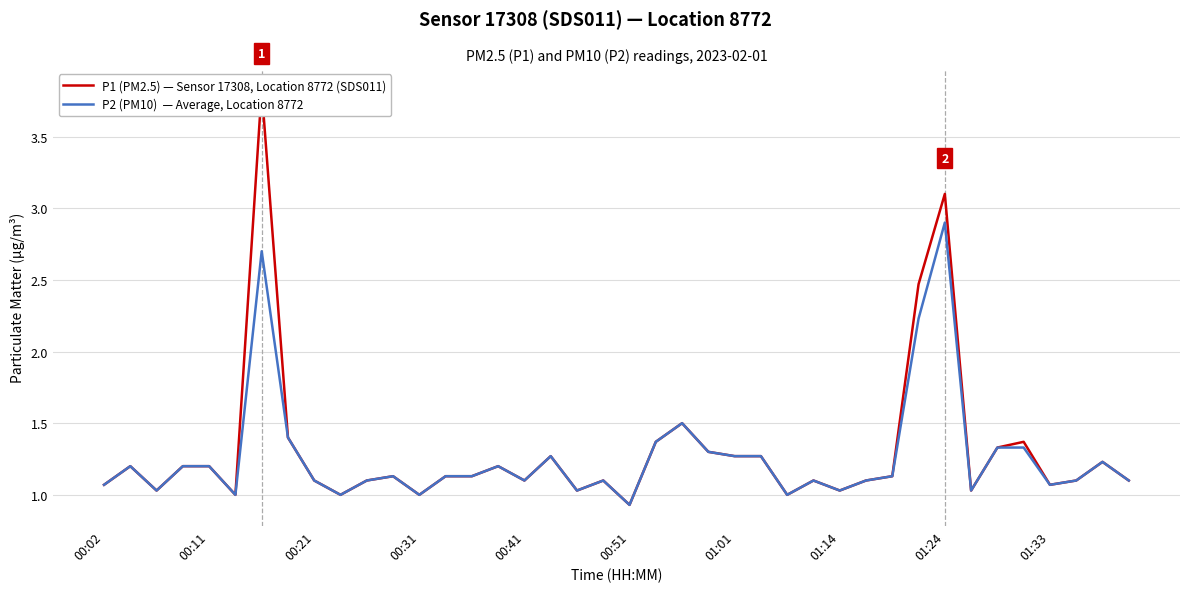

What is the greatest value displayed?

3.8